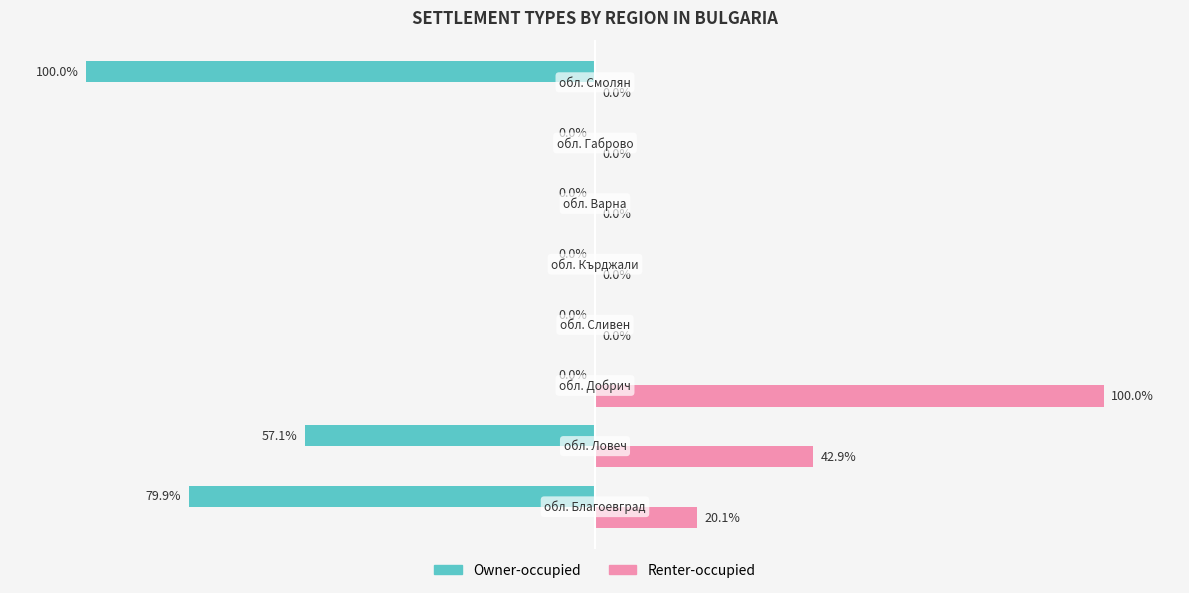

Which series has the largest total across all categories?

Renter-occupied